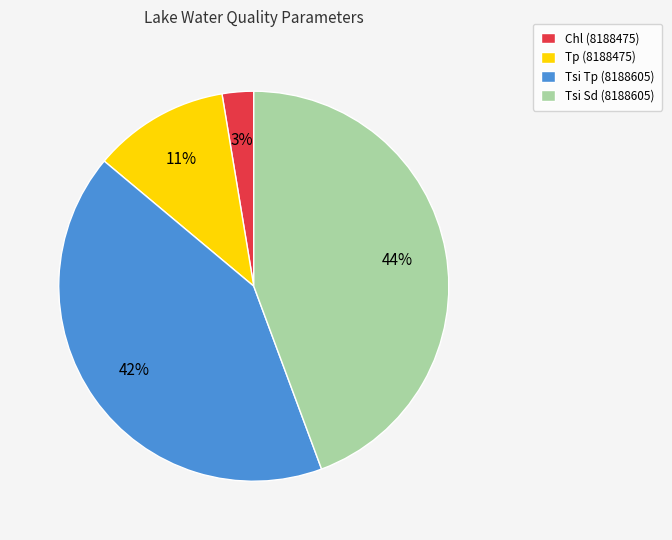

To the nearest percent, what is the combined percentage of Tsi Tp (8188605) and Tp (8188475)?

53%